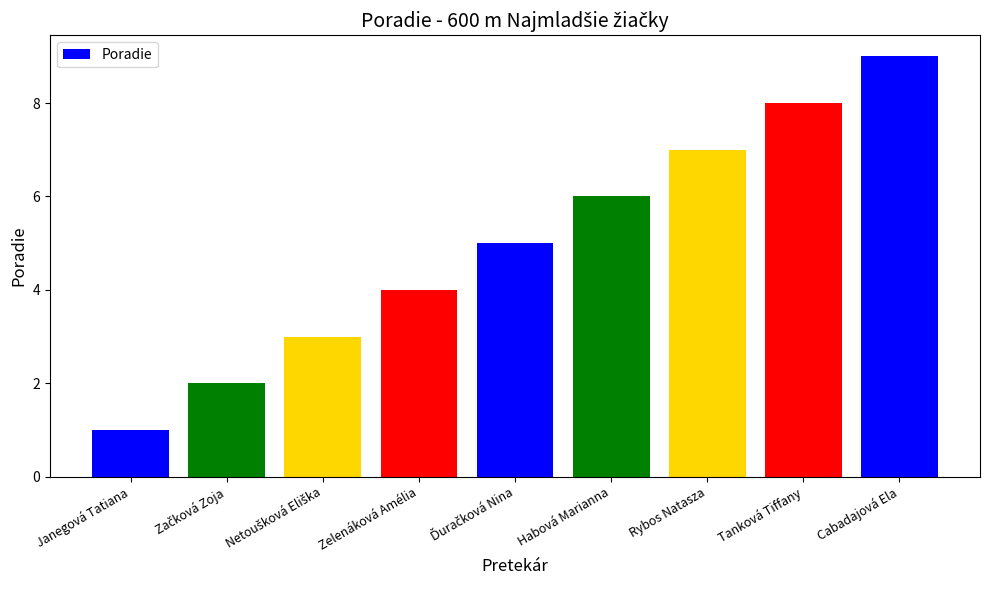

What is the ratio of the value at Rybos Natasza to the value at Habová Marianna?

1.2